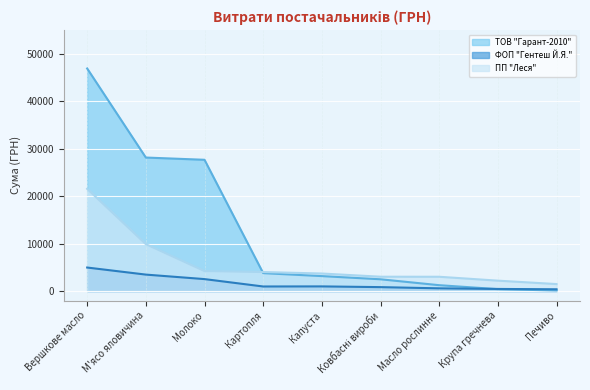

Reading left to right, what are all the values shown in this chart?

ТОВ "Гарант-2010": 46951.6	28163.2	27688.3	3776.8	3150.0	2478.3	1233.6	399.8	112.5
ФОП "Гентеш Й.Я.": 4958.5	3468.0	2518.0	960.0	978.0	825.0	570.0	441.0	372.0
ПП "Леся": 21564.0	9890.6	4207.0	4006.2	3696.6	3021.0	3011.4	2189.6	1468.8